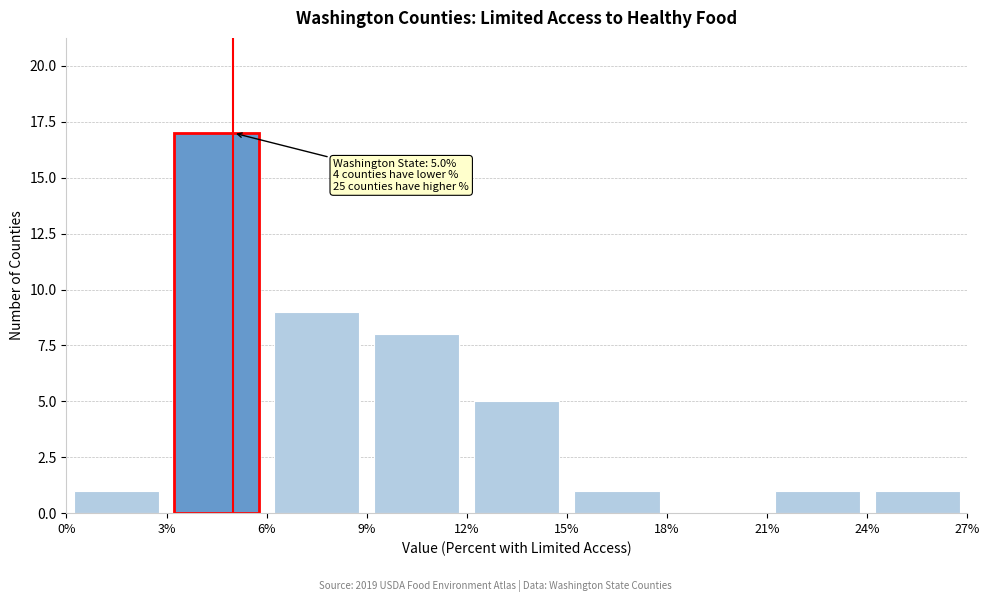

Over which range of the x-axis is the bar tallest?

3% to 6%